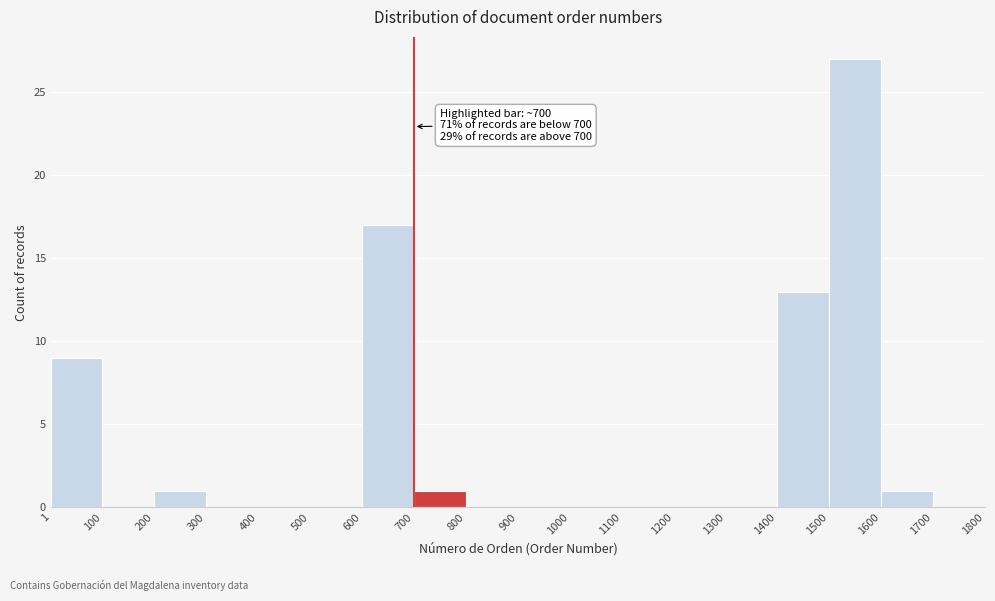

Which range on the x-axis has the tallest bar?

1500 to 1600